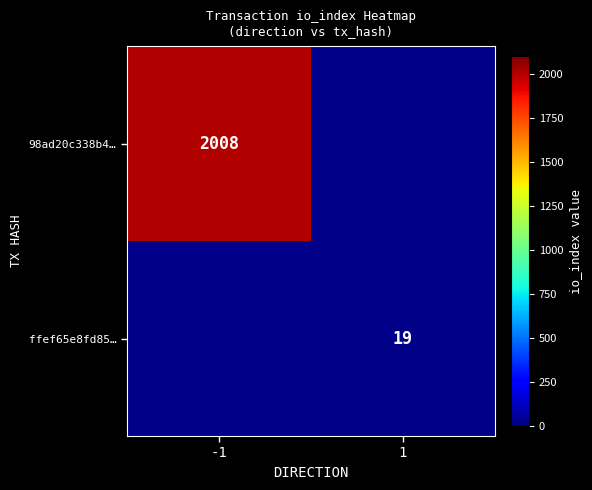

True or false: ffef65e8fd85… has a value of 9 at 1.

False